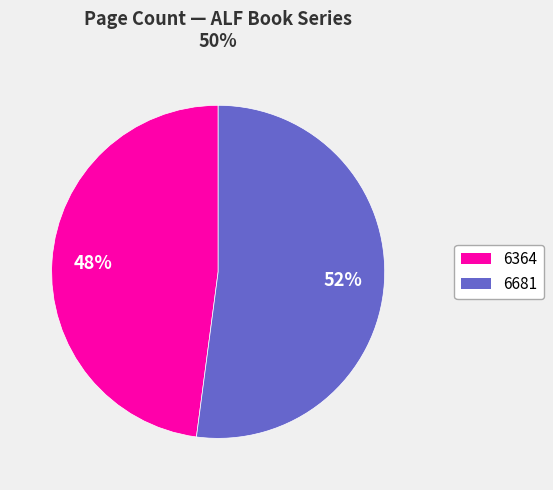

To the nearest percent, what is the average slice percentage?

50%